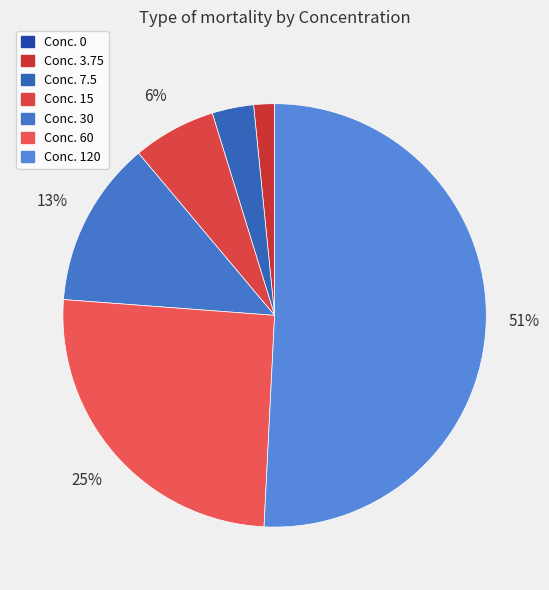

Count the number of slices in the pie.

7